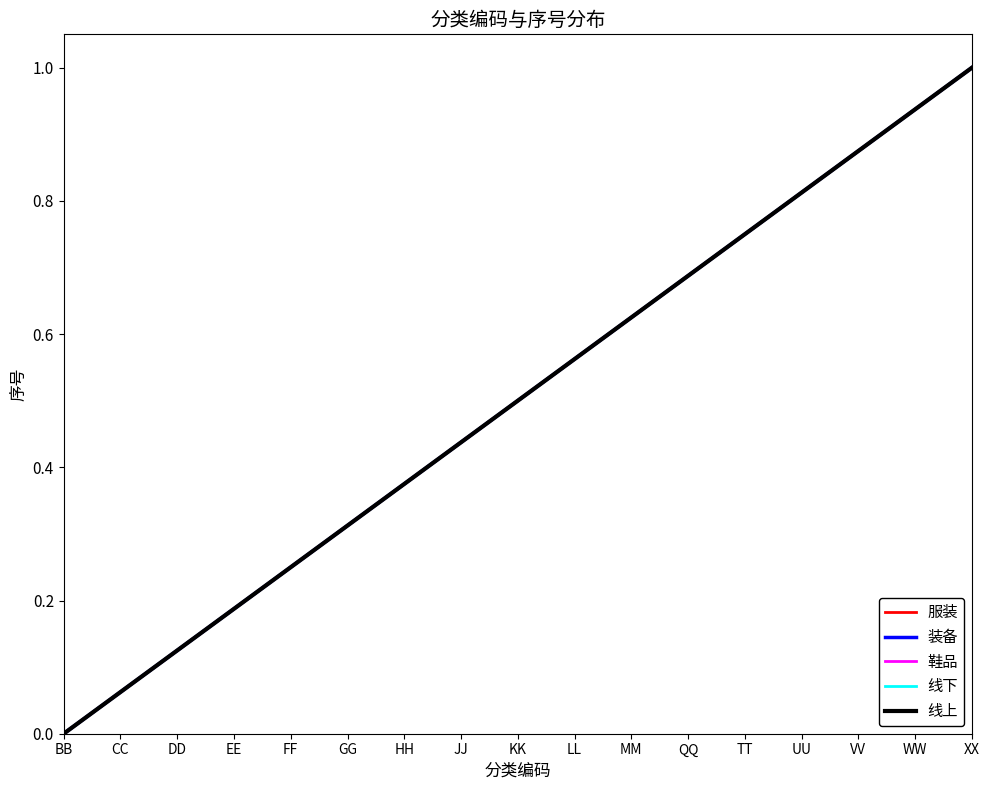

What is the maximum value for 线上?

1.0